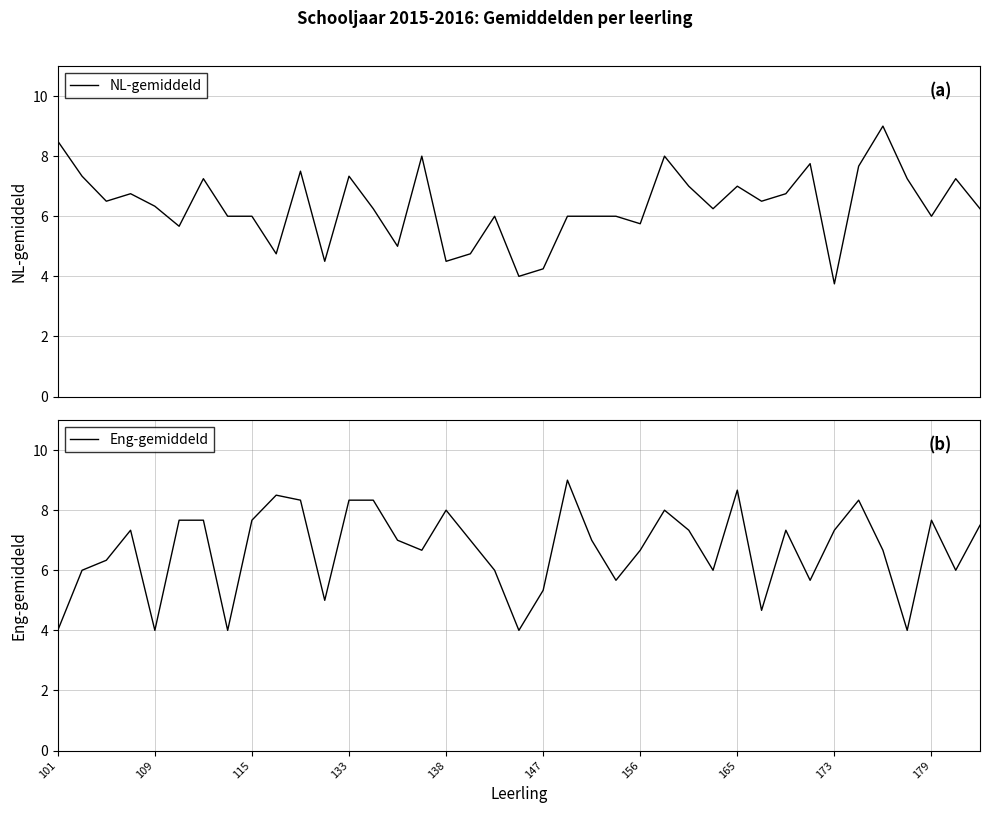

What is the maximum value for NL-gemiddeld?

9.0